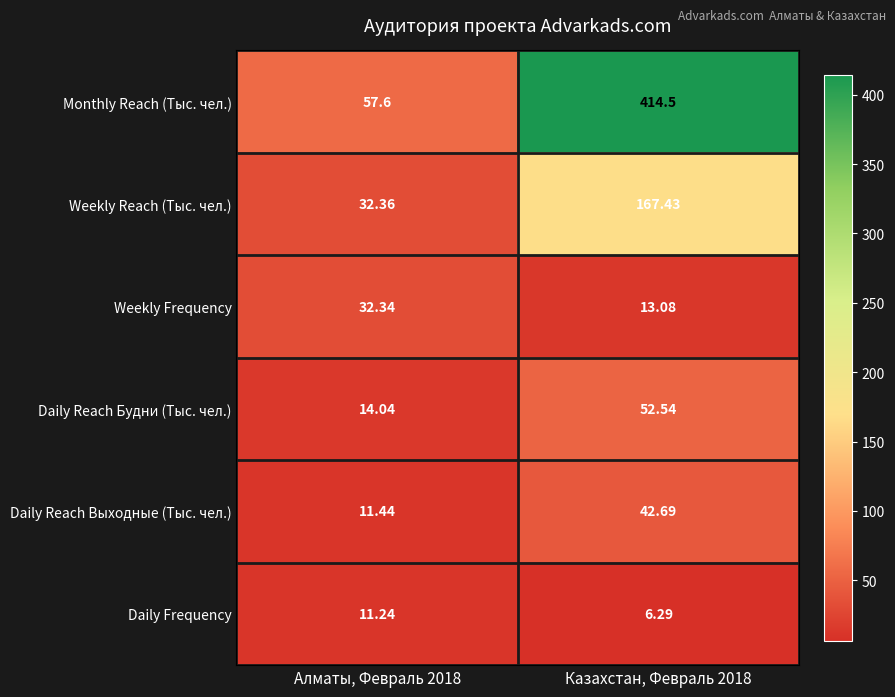

Rank the series at Казахстан, Февраль 2018 from highest to lowest value.

Monthly Reach (Тыс. чел.), Weekly Reach (Тыс. чел.), Daily Reach Будни (Тыс. чел.), Daily Reach Выходные (Тыс. чел.), Weekly Frequency, Daily Frequency